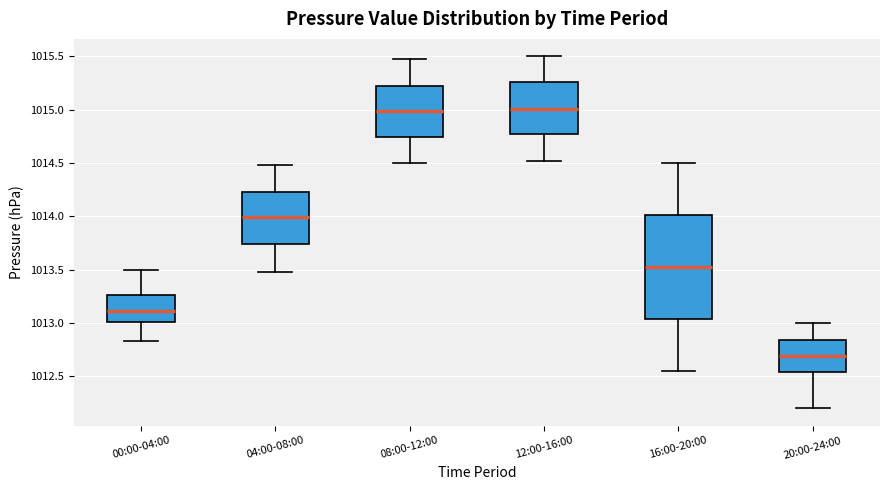

Reading left to right, transcribe this box plot: for each box, give where its median line is, the range the box spans, and where its two whiskers end, as read against the y-axis. The values are not printed on the chart, so give them approximately, as read against the axis.

00:00-04:00: median 1013.10, box 1013.00 to 1013.25, whiskers 1012.85 to 1013.50
04:00-08:00: median 1014.00, box 1013.75 to 1014.25, whiskers 1013.50 to 1014.50
08:00-12:00: median 1015.00, box 1014.75 to 1015.25, whiskers 1014.50 to 1015.50
12:00-16:00: median 1015.00, box 1014.75 to 1015.25, whiskers 1014.50 to 1015.50
16:00-20:00: median 1013.55, box 1013.05 to 1014.00, whiskers 1012.55 to 1014.50
20:00-24:00: median 1012.70, box 1012.55 to 1012.85, whiskers 1012.20 to 1013.00